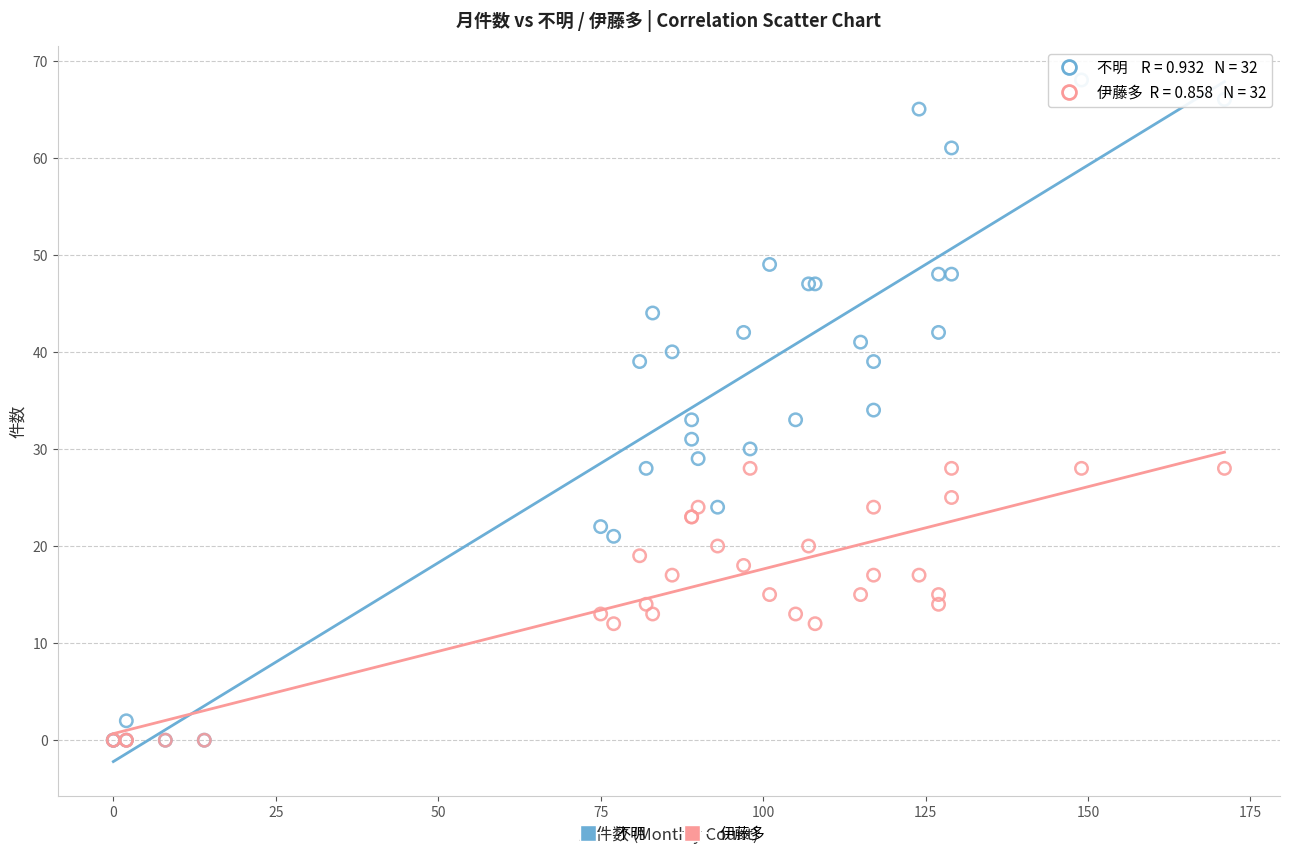

Which series has the widest spread of Y values?

不明